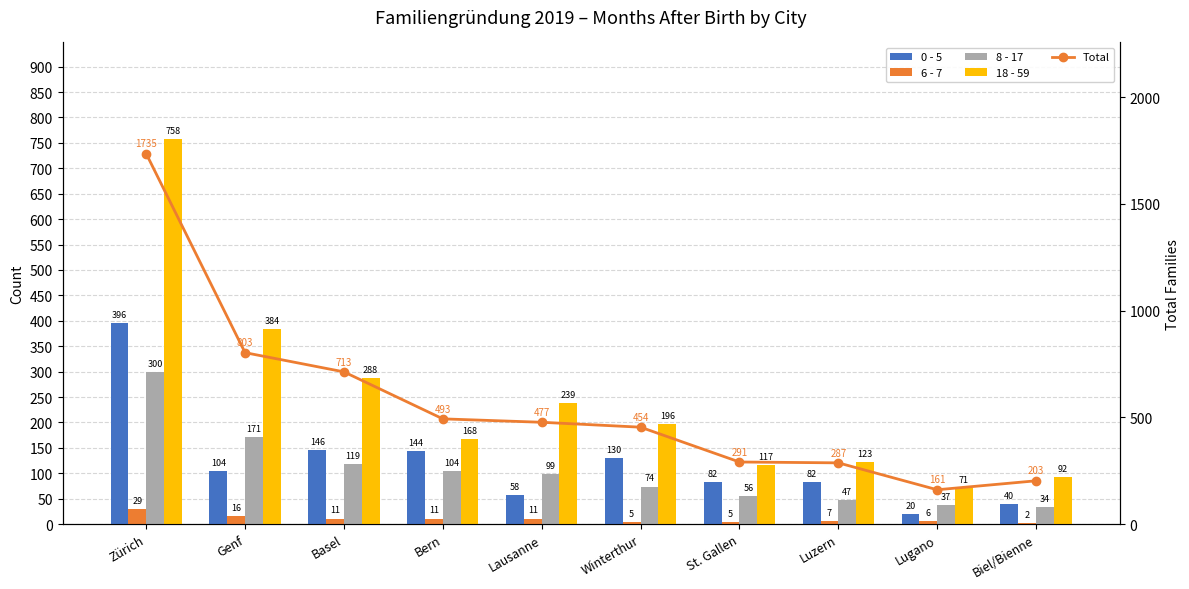

What is the average value of the Total series?

562